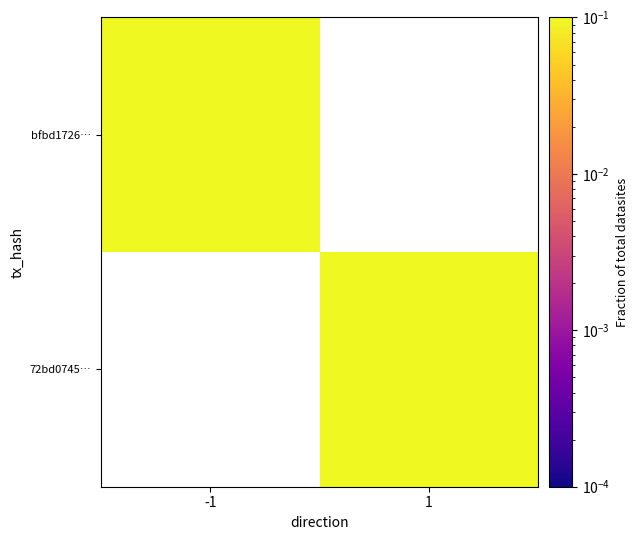

At which category does the chart reach its minimum across all series?

1